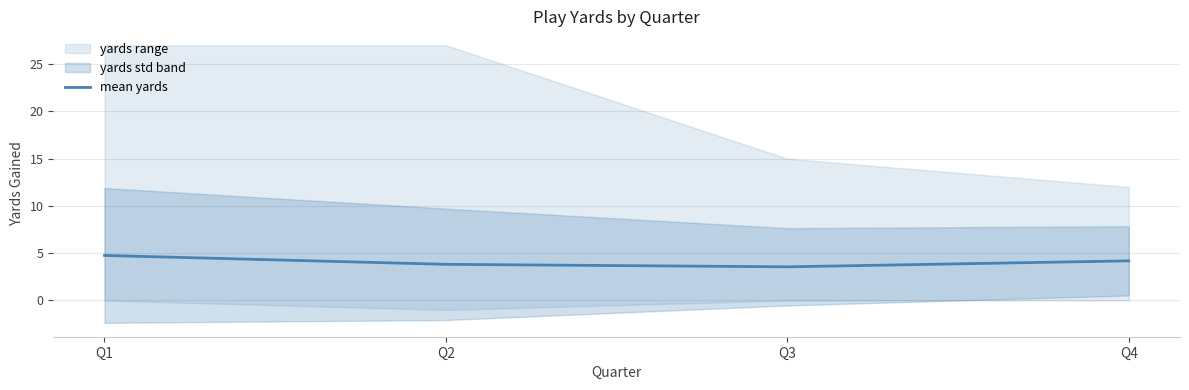

Does the chart have visible grid lines?

Yes